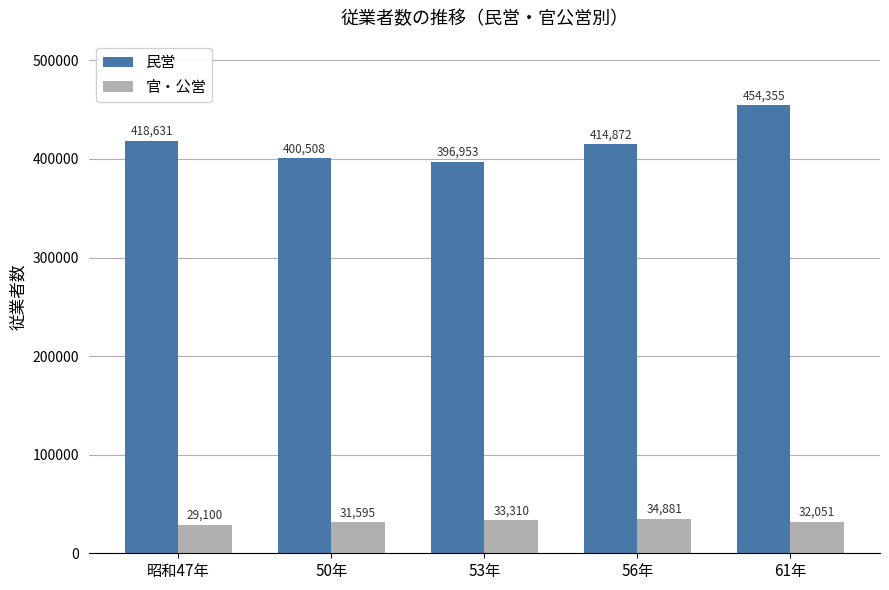

Which series has the widest spread of values?

民営